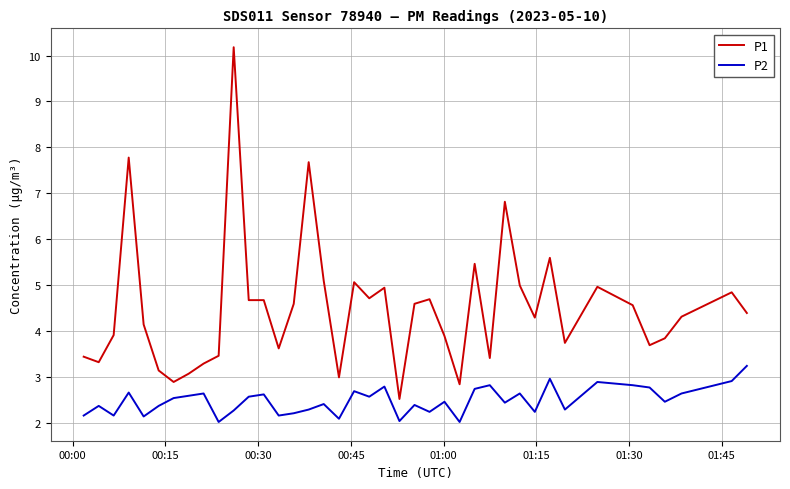

True or false: P1 and P2 intersect in this chart.

False